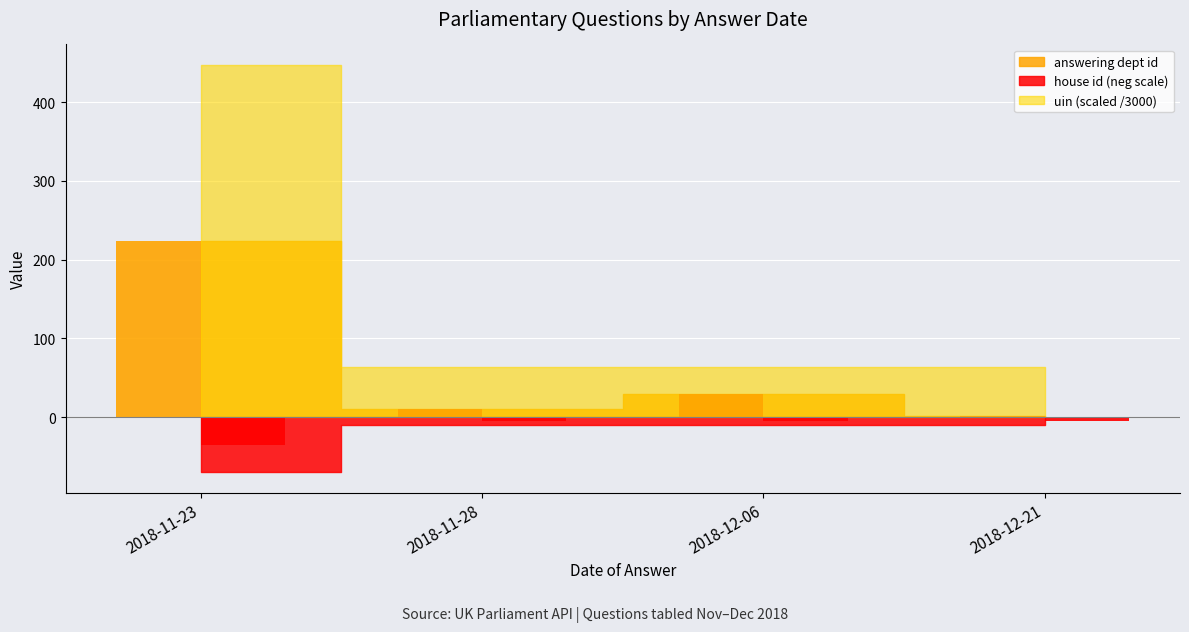

What is the maximum value shown in the chart?

224